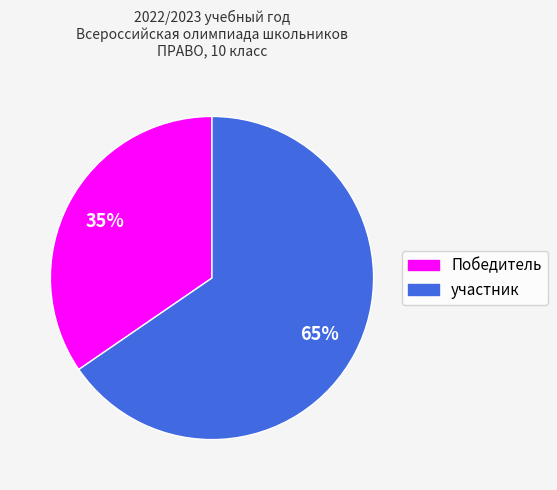

To the nearest percent, what is the average slice percentage?

50%